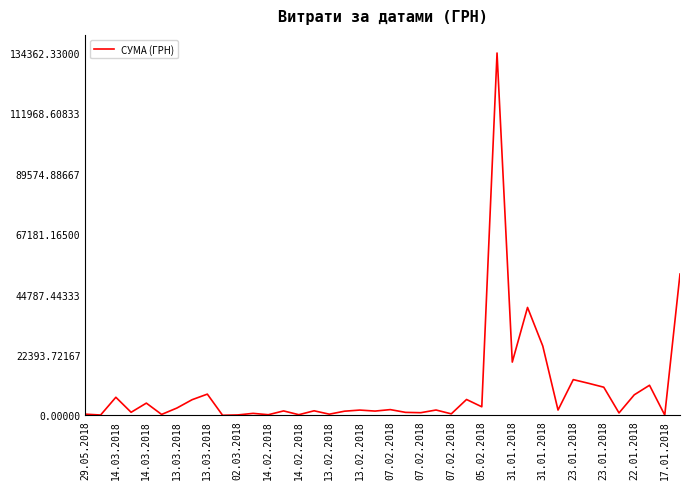

What is the smallest value displayed?

38.8